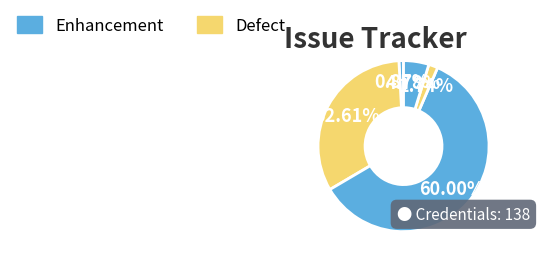

To the nearest percent, what is the average slice percentage?

20%